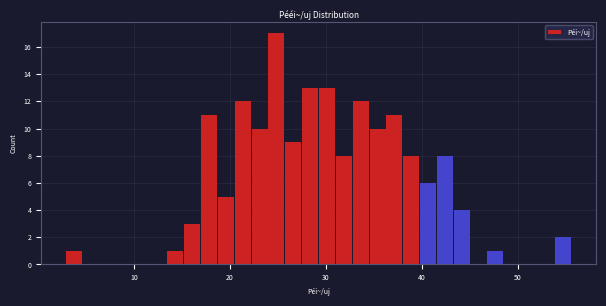

Around what value on the x-axis is the tallest bar? Give the approximate position of its centre, as read against the axis.

25